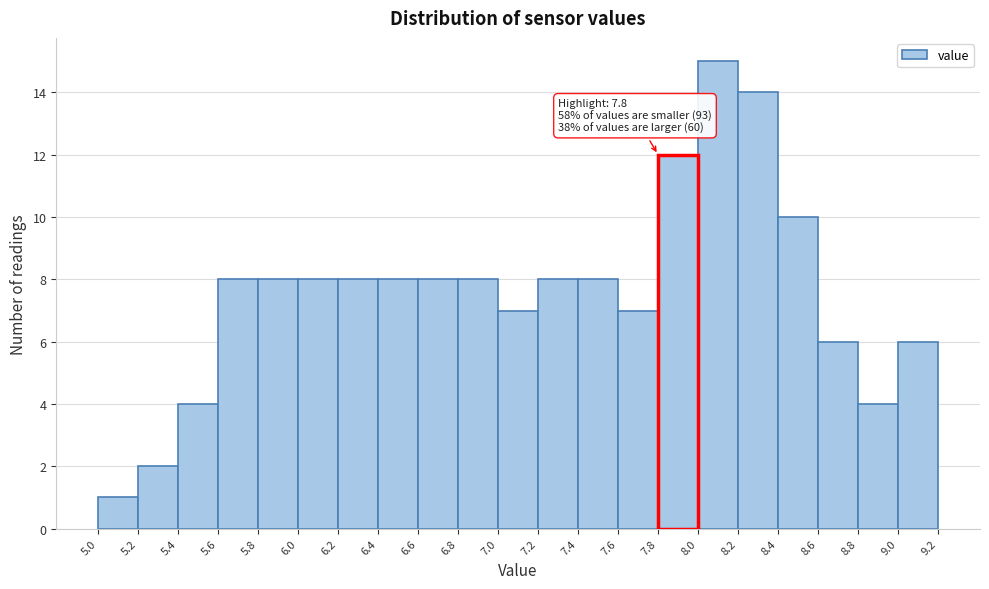

Which range on the x-axis has the tallest bar?

8.0 to 8.2